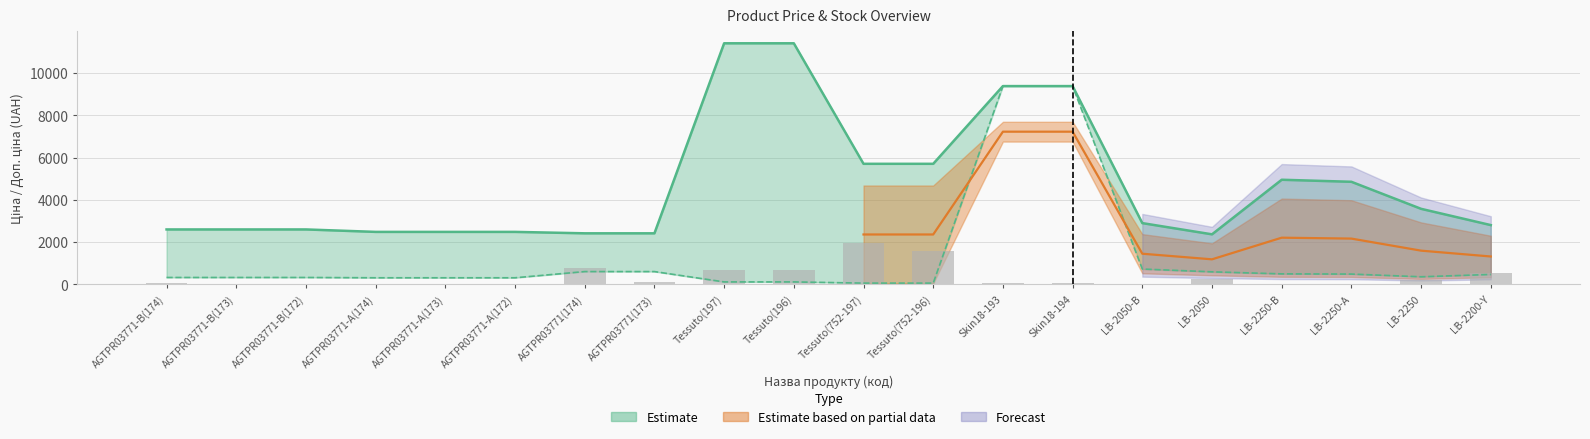

What is the total value across all series at Tessuto(197)?

12187.5